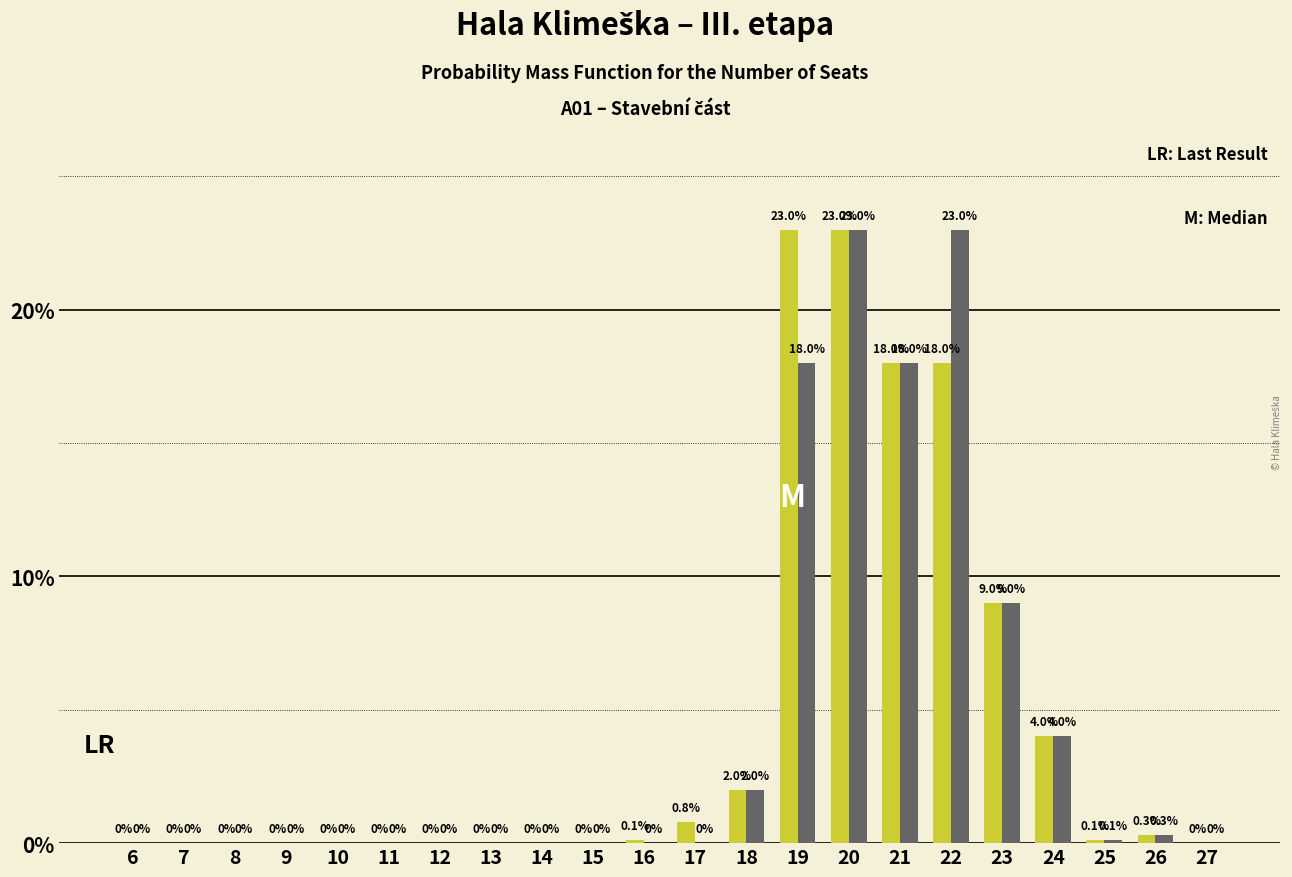

At which category is the sum across all series the highest?

20